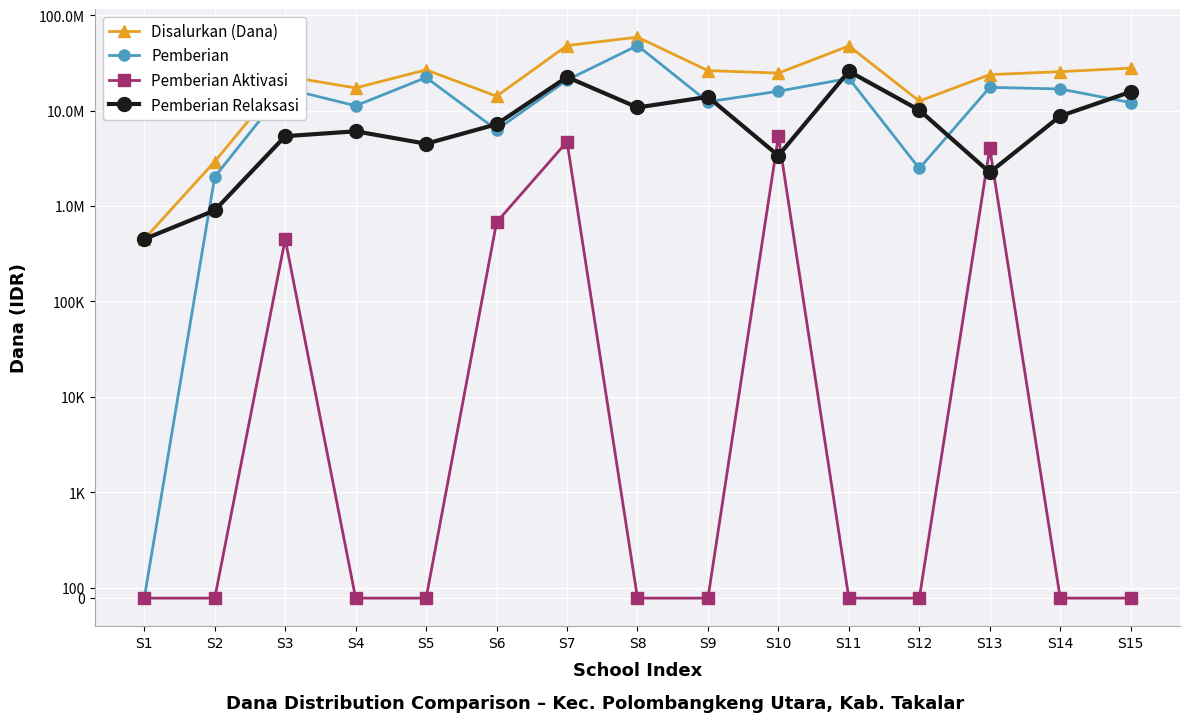

How many data points in Pemberian Relaksasi are less than 7200000?

7